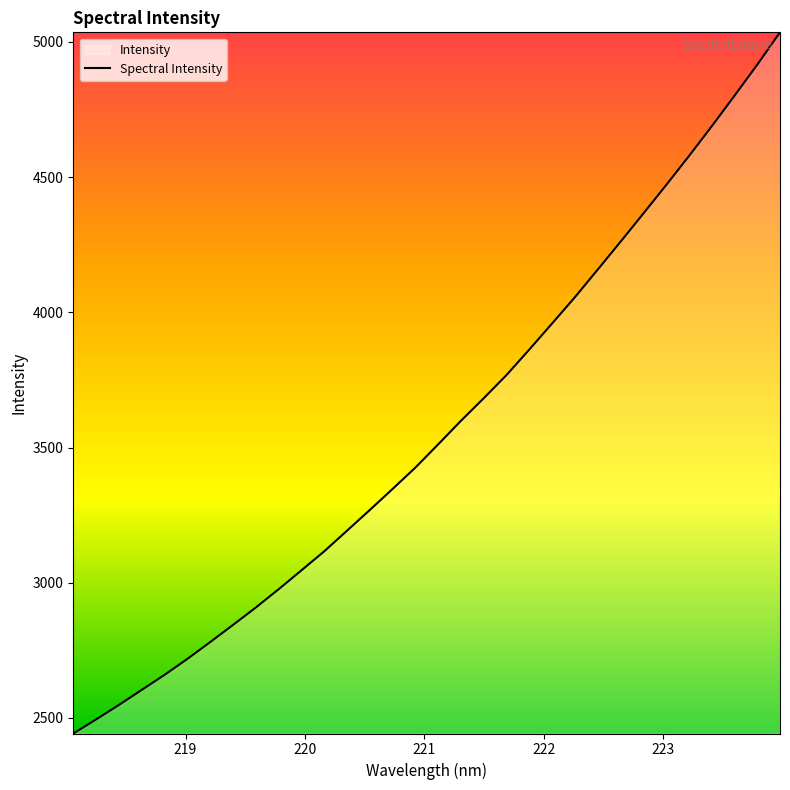

What is the maximum value shown in the chart?

5035.3